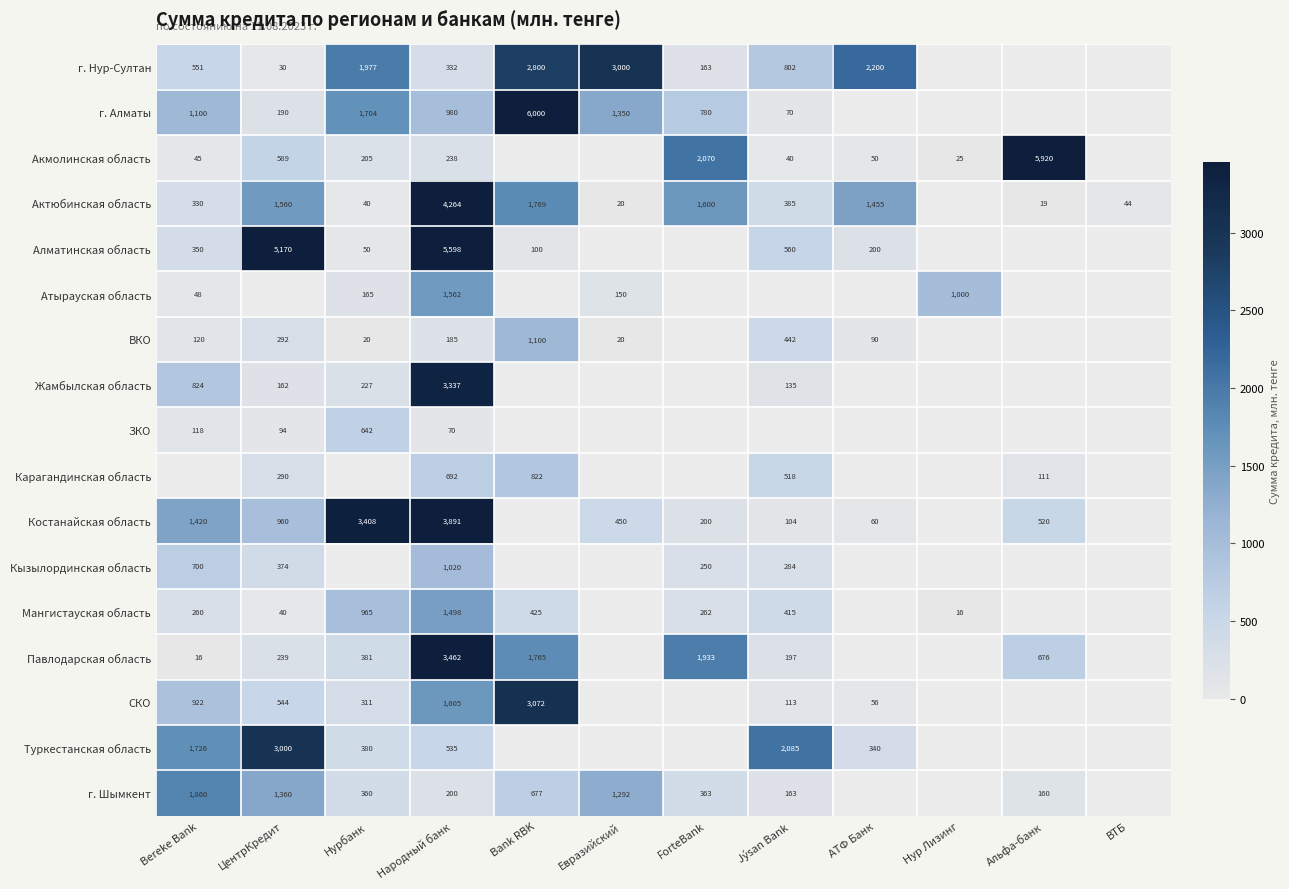

Is the value of ВКО at Евразийский greater than the value of Атырауская область at Народный банк?

No